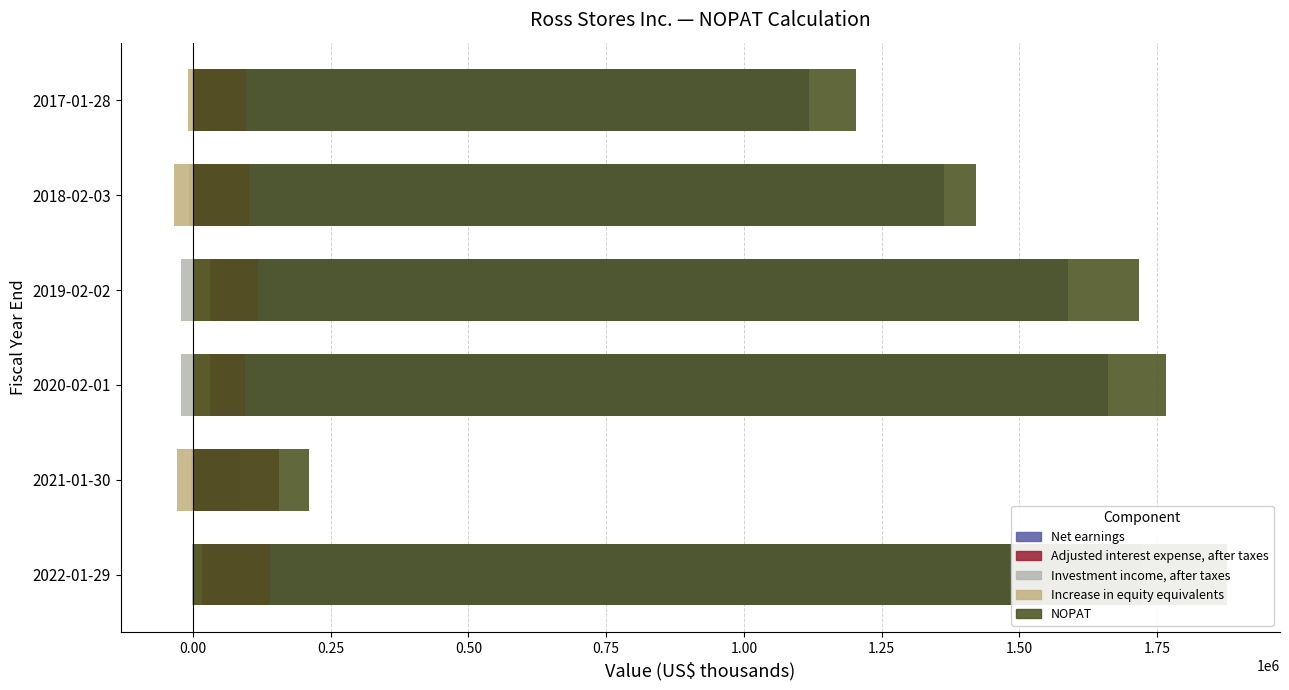

What is the difference between the Adjusted interest expense, after taxes values at 2019-02-02 and 2021-01-30?

37610.0